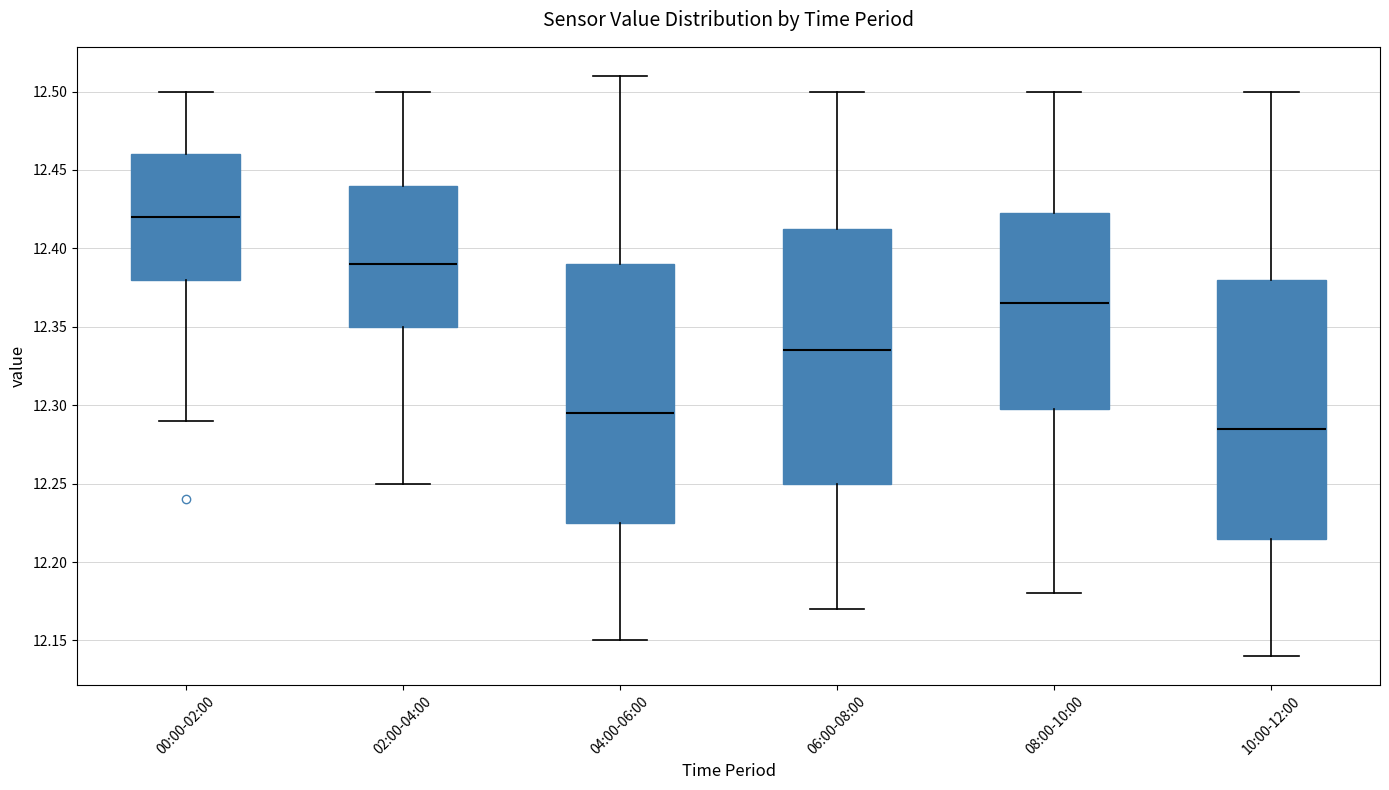

Reading left to right, transcribe this box plot: for each box, give where its median line is, the range the box spans, and where its two whiskers end, as read against the y-axis. The values are not printed on the chart, so give them approximately, as read against the axis.

00:00-02:00: median 12.420, box 12.380 to 12.460, whiskers 12.290 to 12.500
02:00-04:00: median 12.390, box 12.350 to 12.440, whiskers 12.250 to 12.500
04:00-06:00: median 12.295, box 12.225 to 12.390, whiskers 12.150 to 12.510
06:00-08:00: median 12.335, box 12.250 to 12.415, whiskers 12.170 to 12.500
08:00-10:00: median 12.365, box 12.300 to 12.425, whiskers 12.180 to 12.500
10:00-12:00: median 12.285, box 12.215 to 12.380, whiskers 12.140 to 12.500